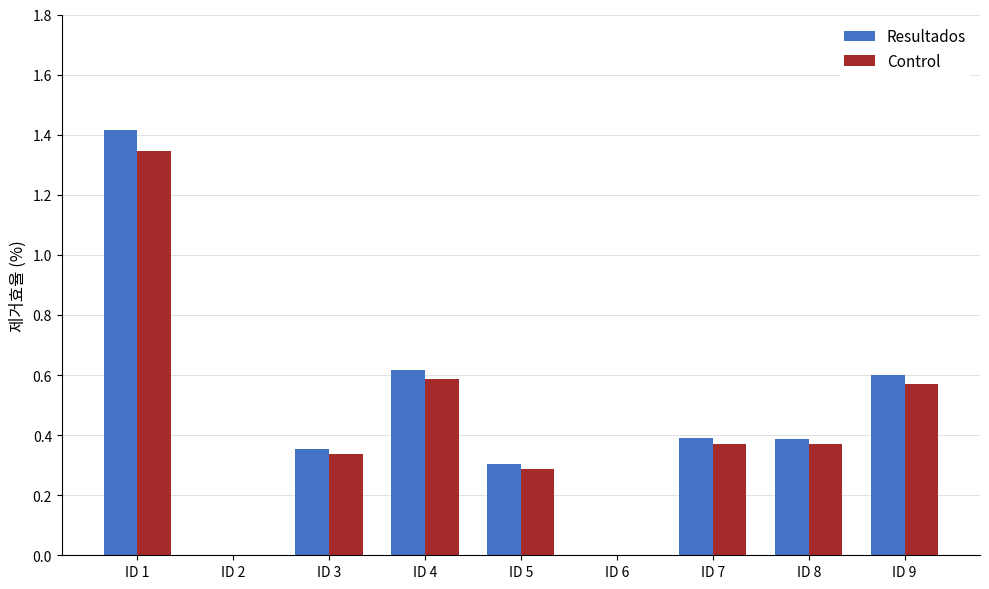

What is the sum of the Resultados values at ID 1 and ID 8?

1.8